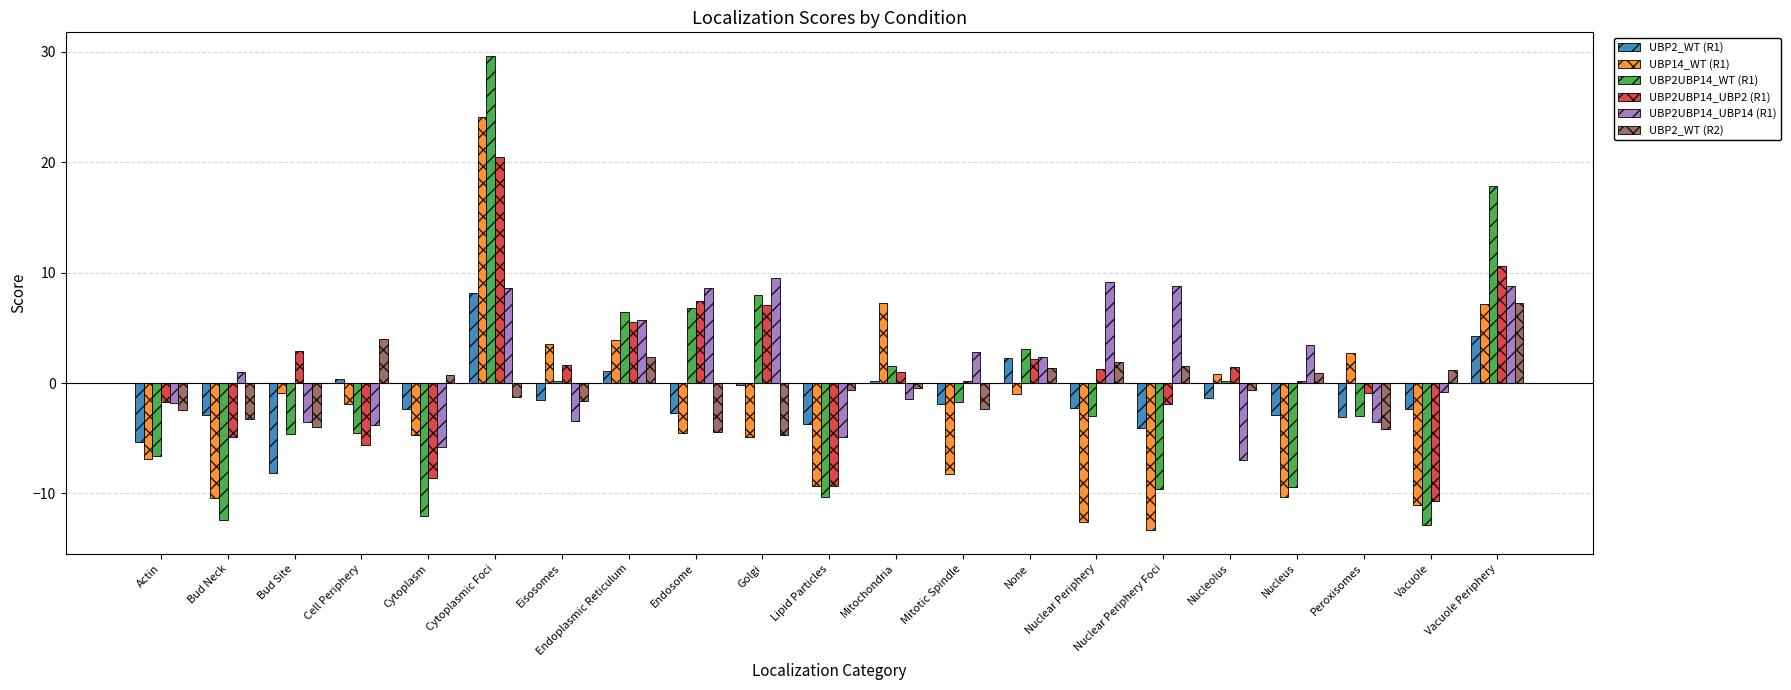

Which series changed the most between Cytoplasm and None?

UBP2UBP14_WT (R1)